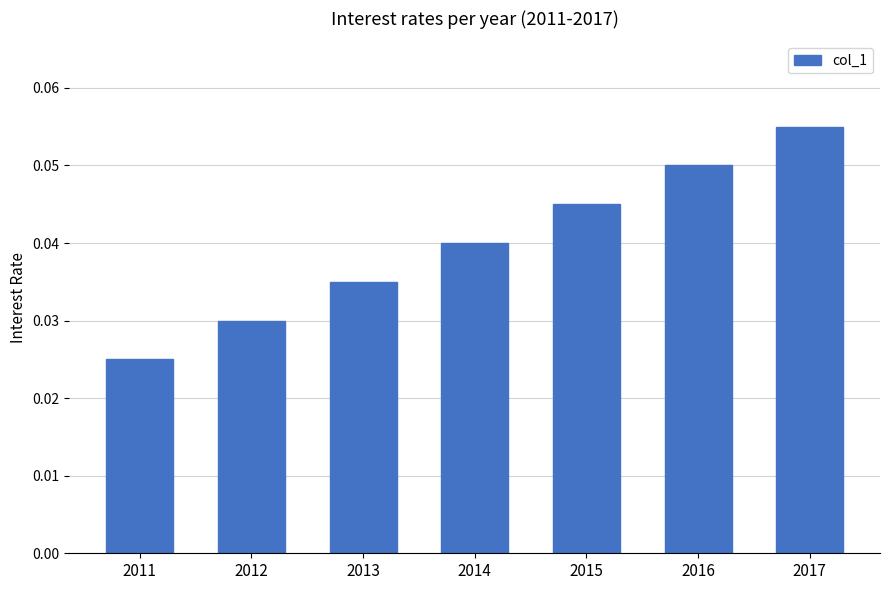

Which category has the highest value across all series?

2017